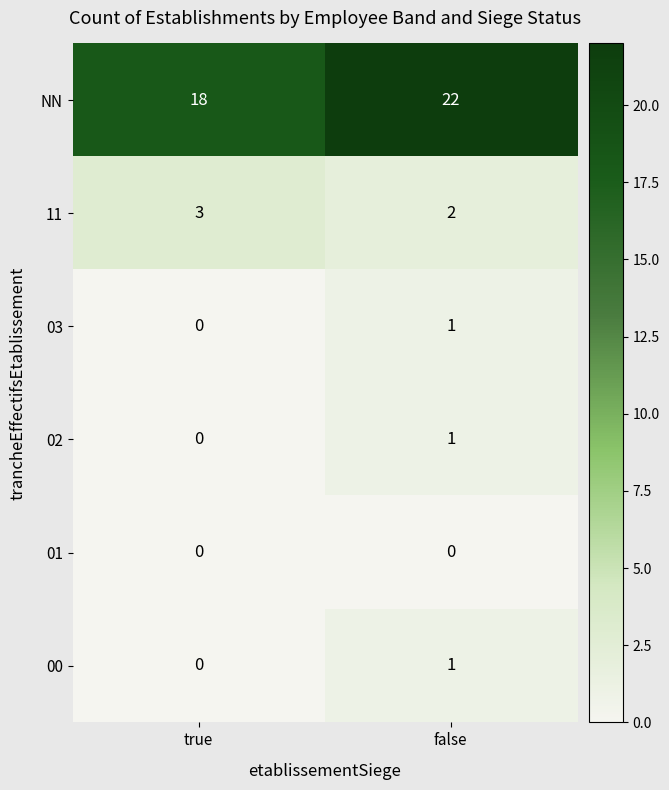

Which series has the widest spread of values?

NN